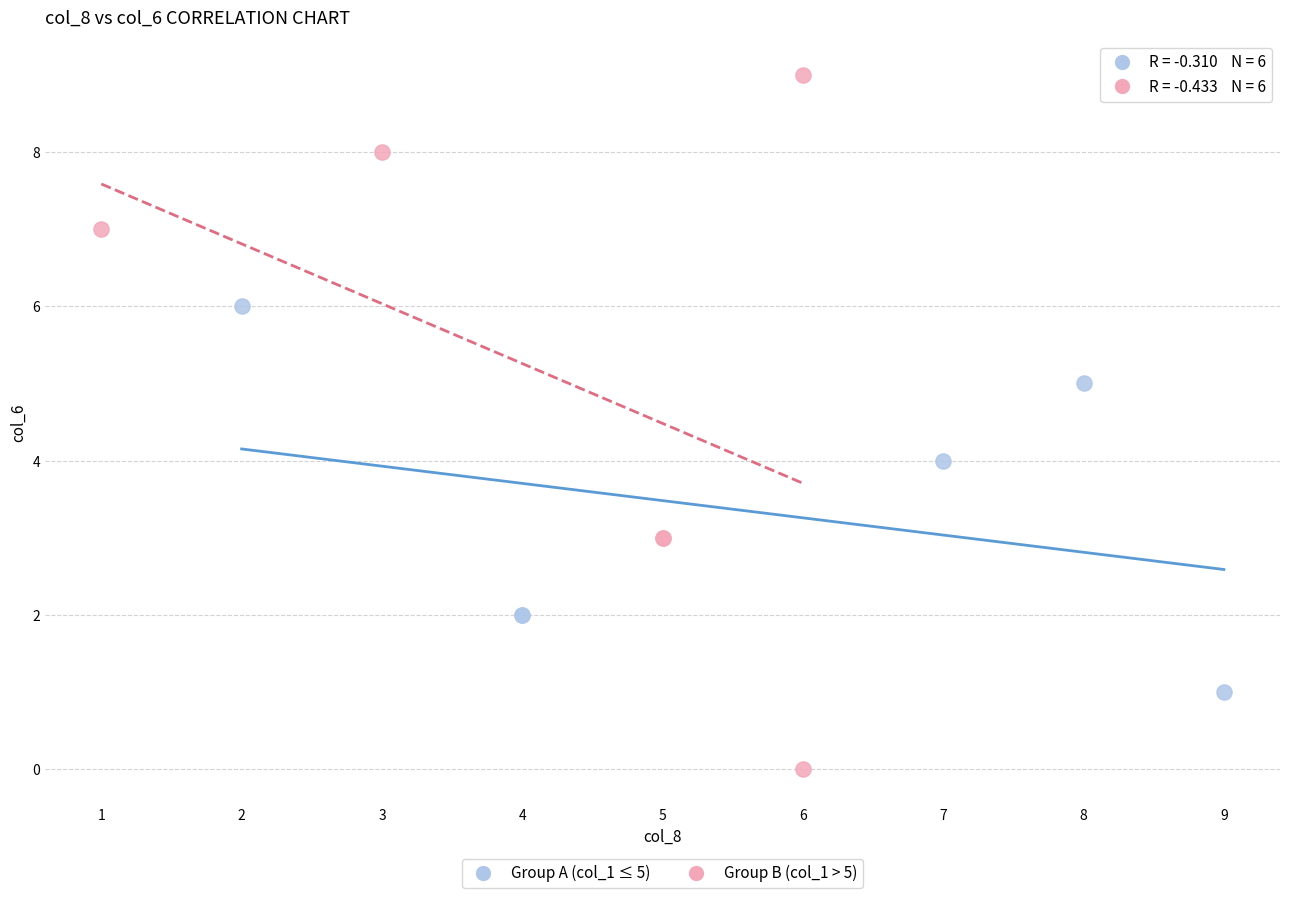

Which series contains the lowest Y value?

Group B (col_1 > 5)